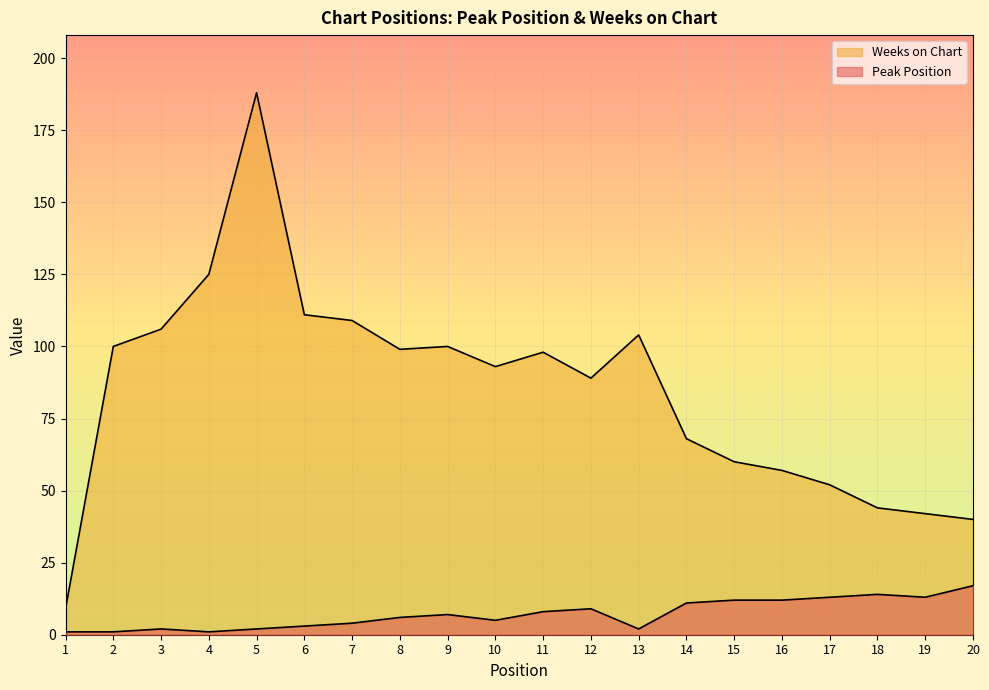

True or false: Peak Position has more than 1 points higher than both neighbors.

True